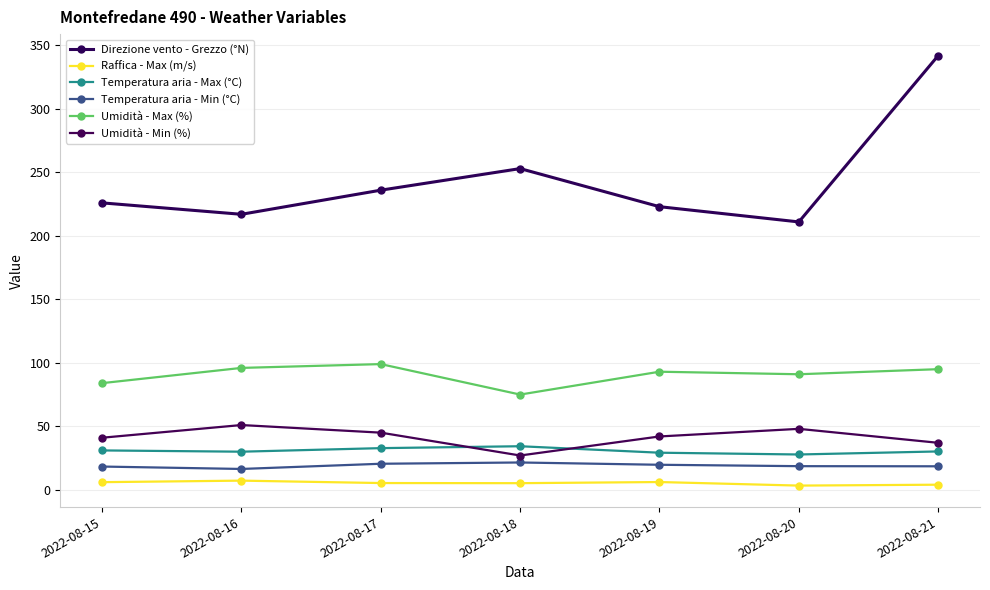

Which series has the widest spread of values?

Direzione vento - Grezzo (°N)